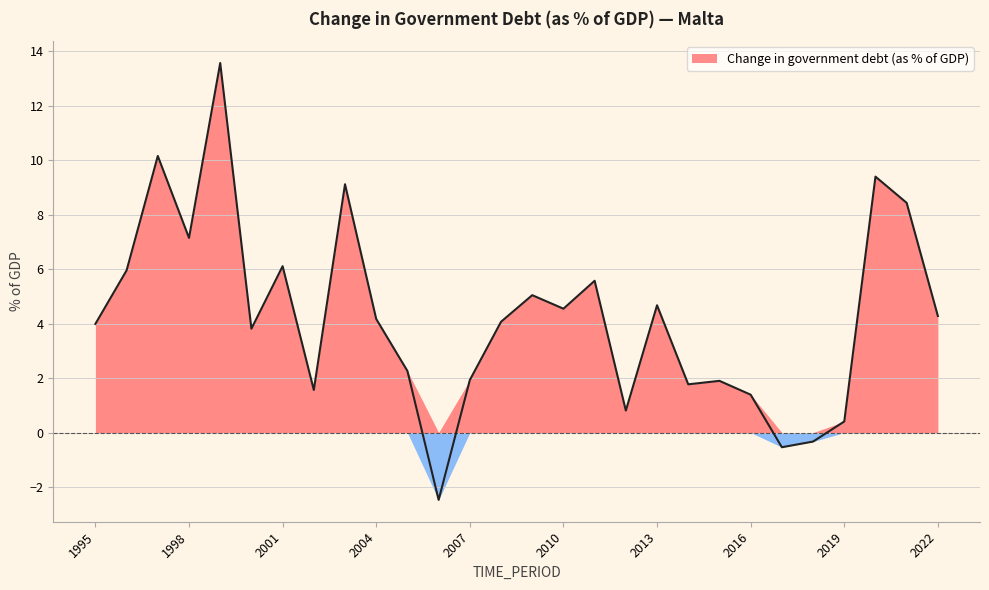

Rank the categories by value from highest to lowest.

1999, 1997, 2020, 2003, 2021, 1998, 2001, 1996, 2011, 2009, 2013, 2010, 2022, 2004, 2008, 1995, 2000, 2005, 2007, 2015, 2014, 2002, 2016, 2012, 2019, 2018, 2017, 2006